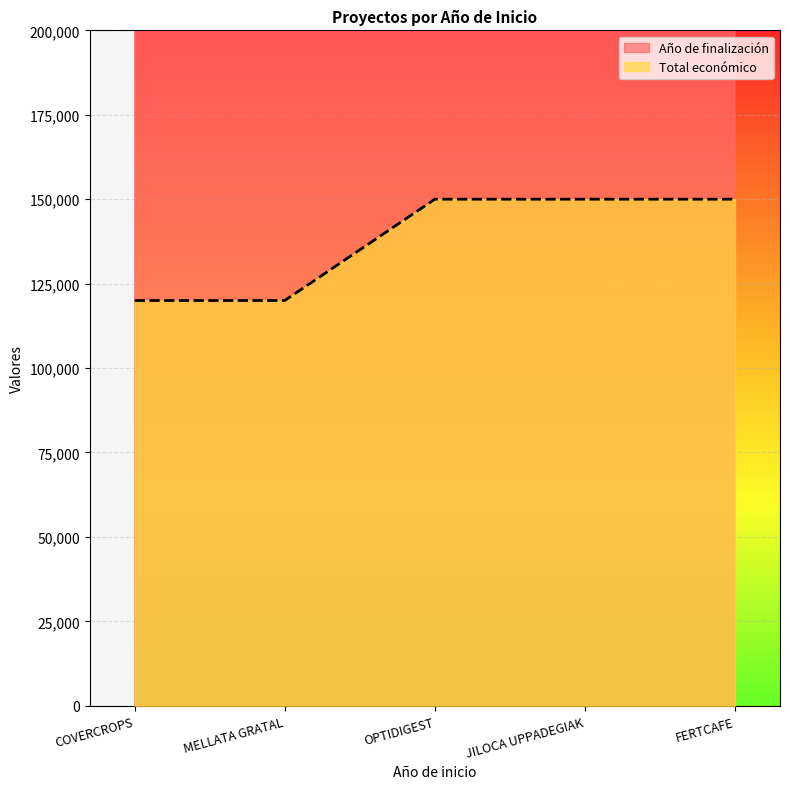

Does the chart display data point markers on the line(s)?

No